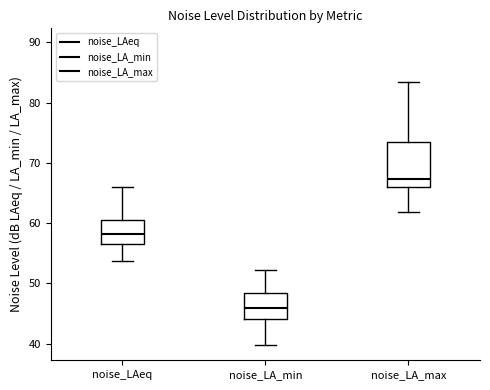

Reading left to right, transcribe this box plot: for each box, give where its median line is, the range the box spans, and where its two whiskers end, as read against the y-axis. The values are not printed on the chart, so give them approximately, as read against the axis.

noise_LAeq: median 58, box 57 to 61, whiskers 54 to 66
noise_LA_min: median 46, box 44 to 48, whiskers 40 to 52
noise_LA_max: median 67, box 66 to 73, whiskers 62 to 83